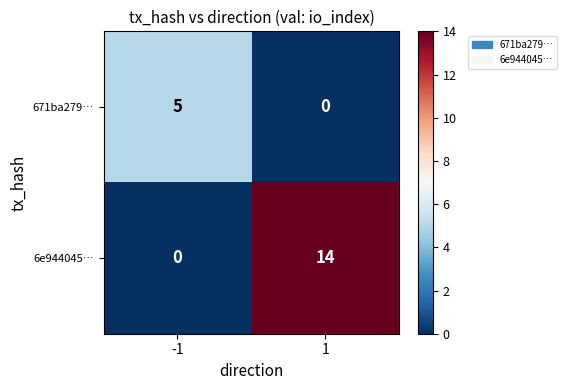

How many categories are shown in the chart?

2